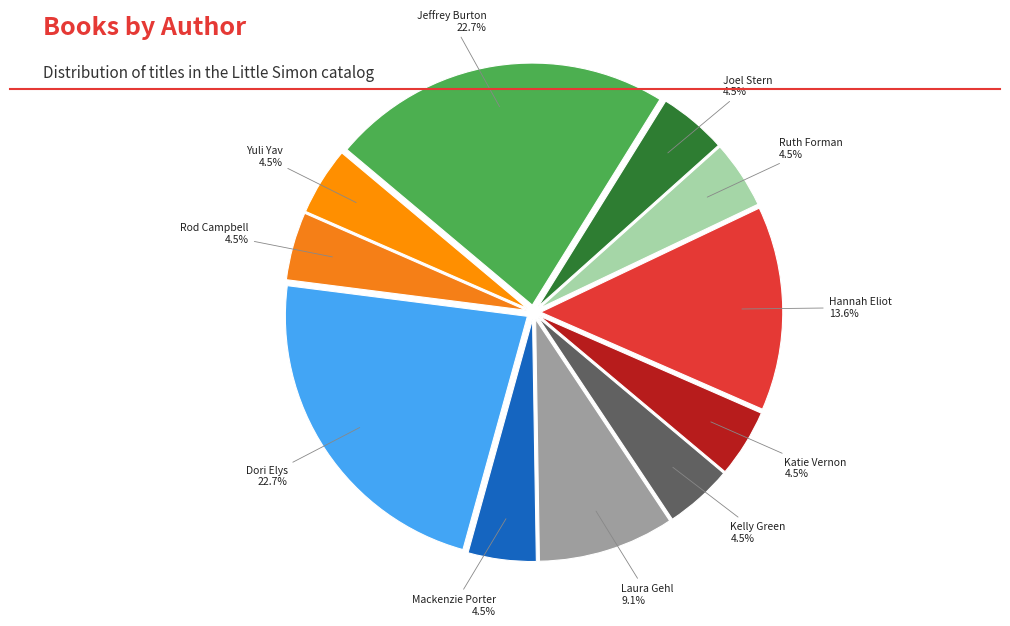

To the nearest percent, what is the average slice percentage?

9%